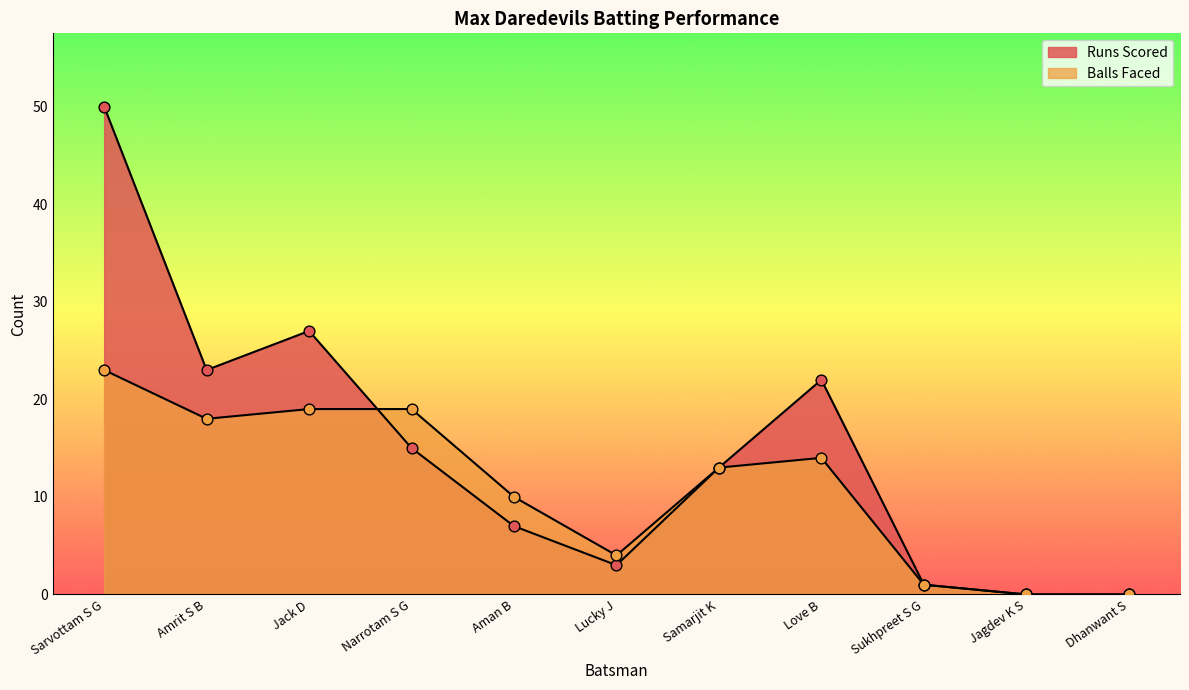

Which series has the largest total across all categories?

Runs Scored